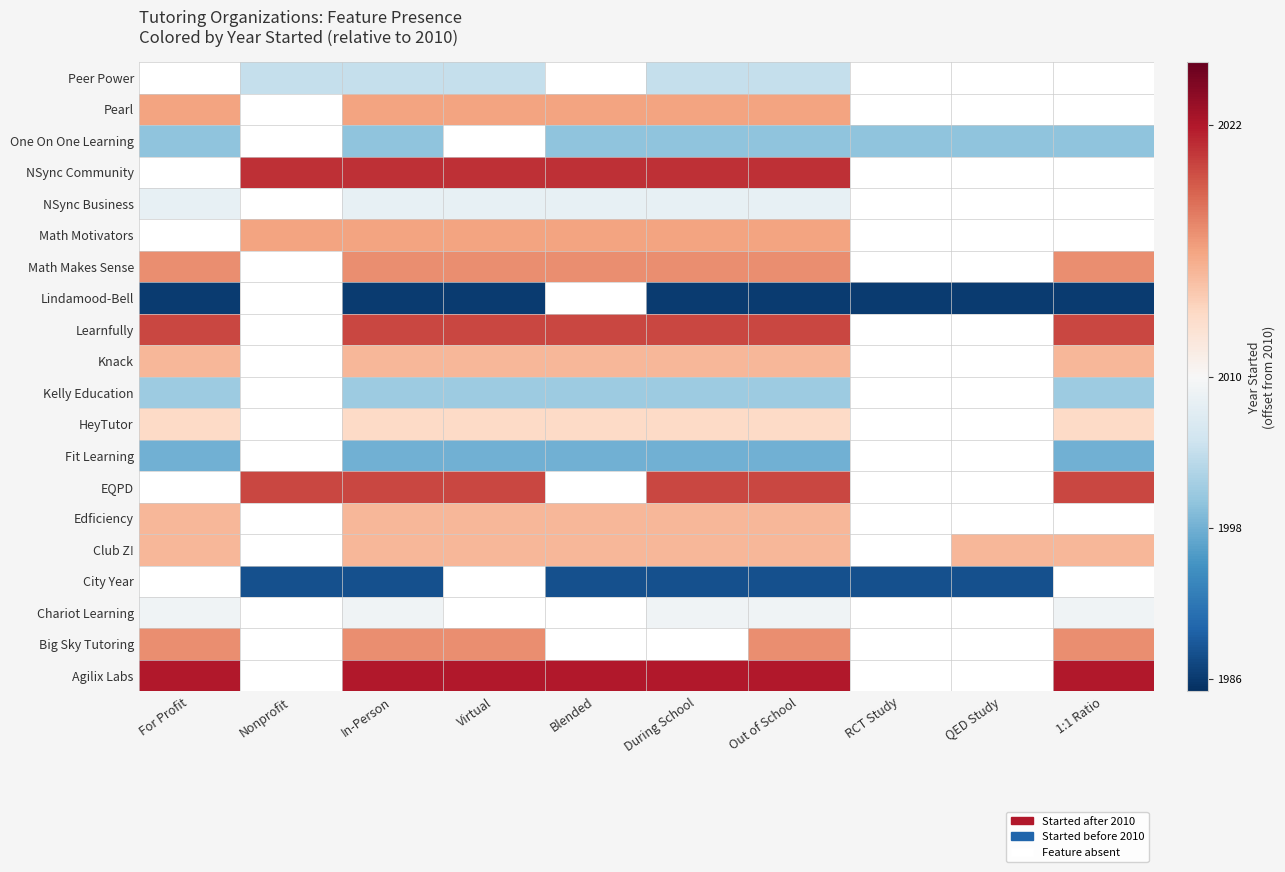

What is the difference between the maximum and minimum values?

36